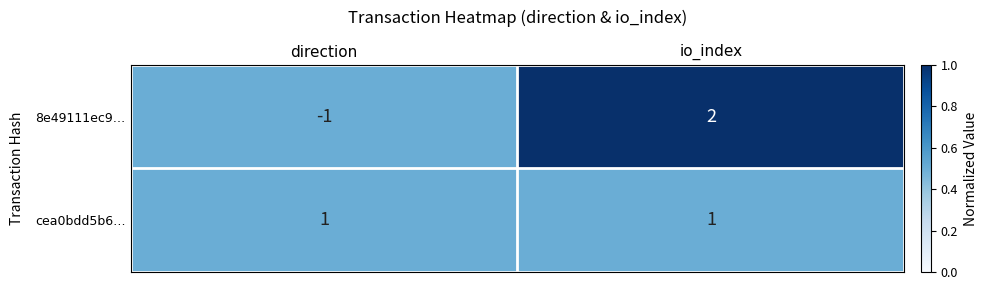

At which label is 8e49111ec9… closest to 0?

direction